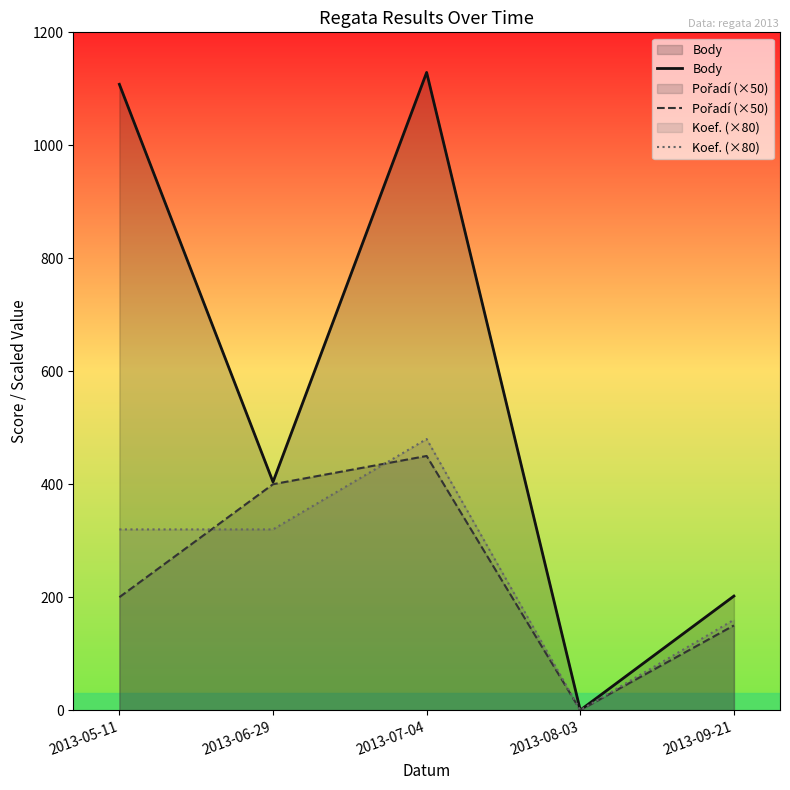

True or false: Pořadí (×50) has a value of 358 at 2013-05-11.

False